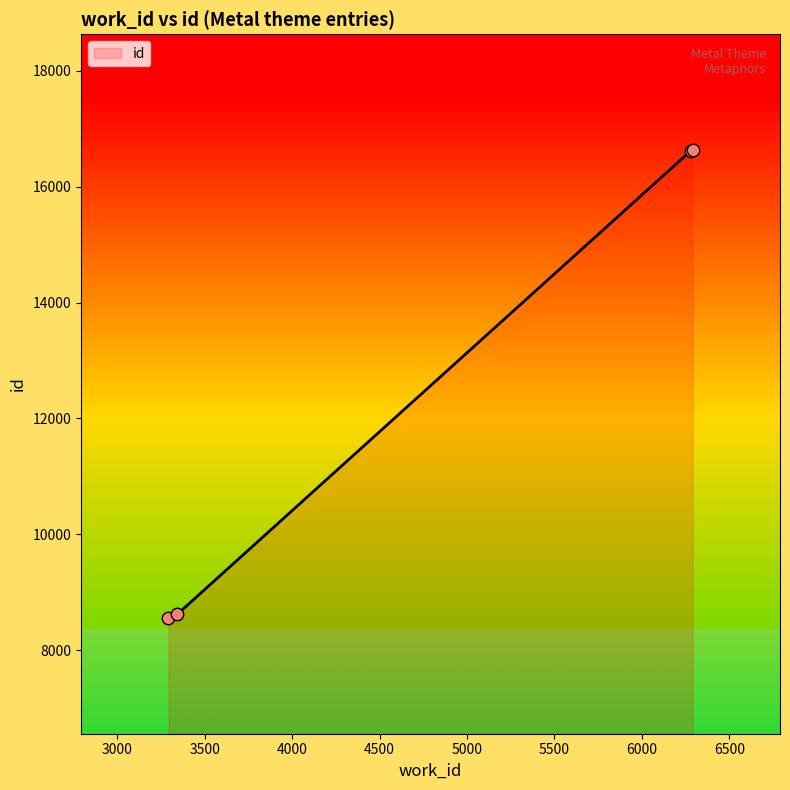

What is the difference between the second highest and second lowest values?

8007